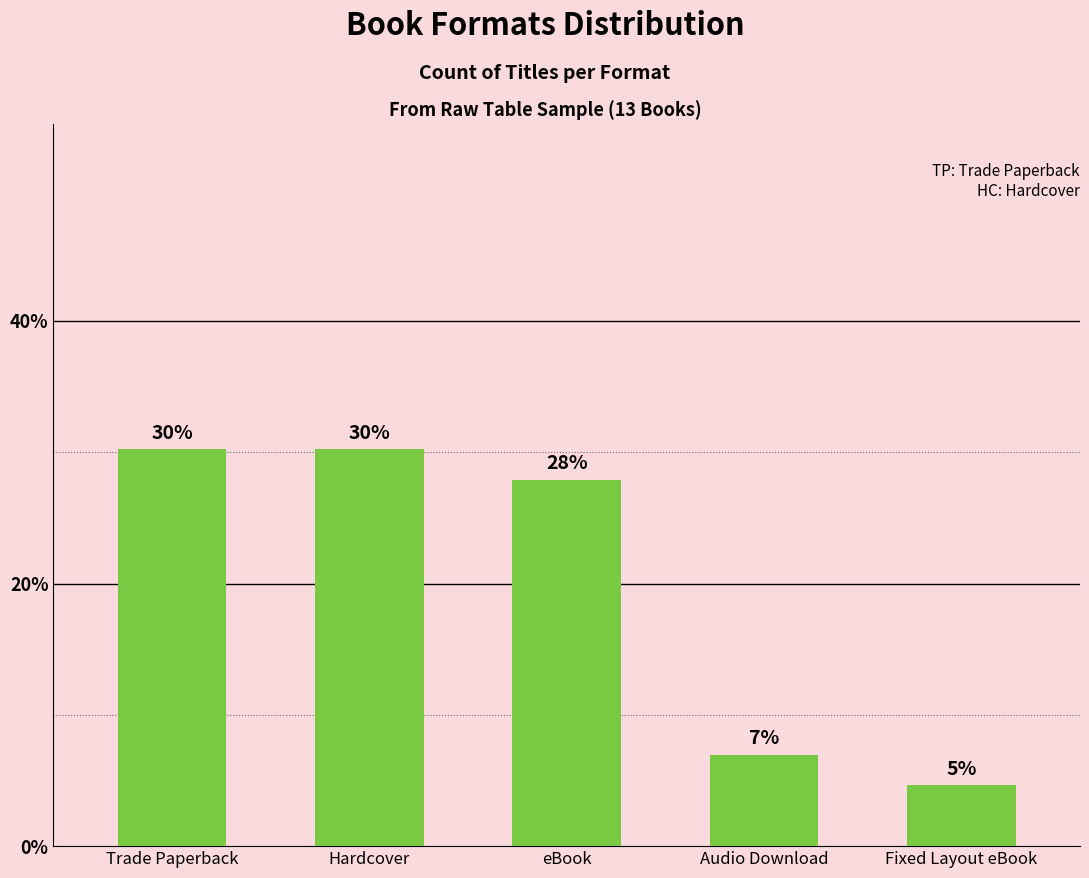

Read the value at Trade Paperback.

30.2